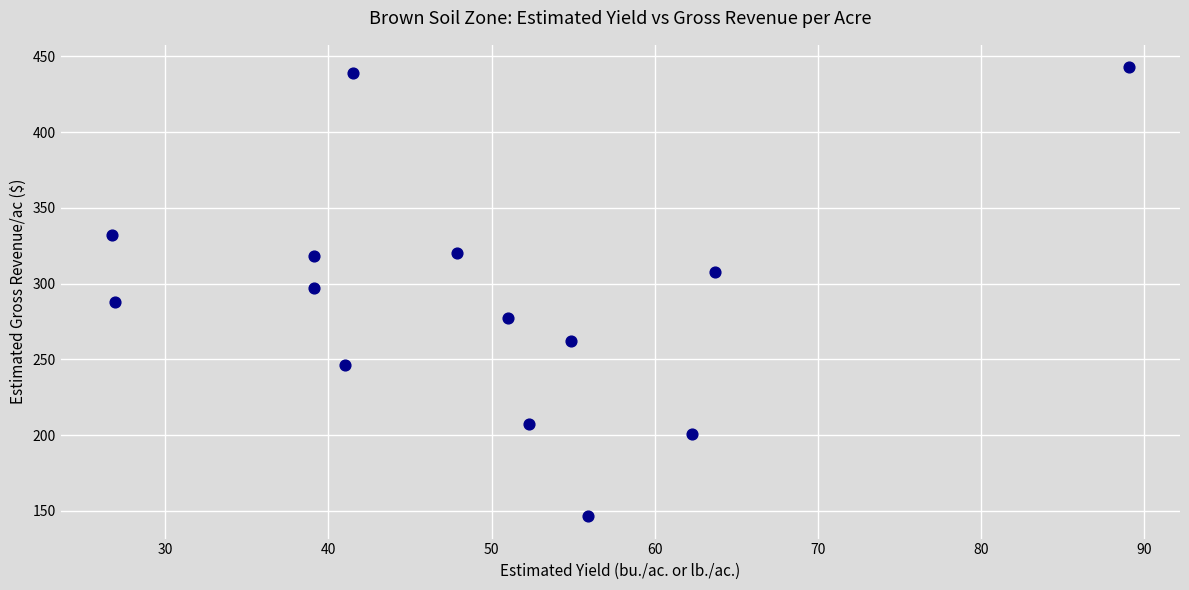

What is the range of X values (max minus min)?

62.4